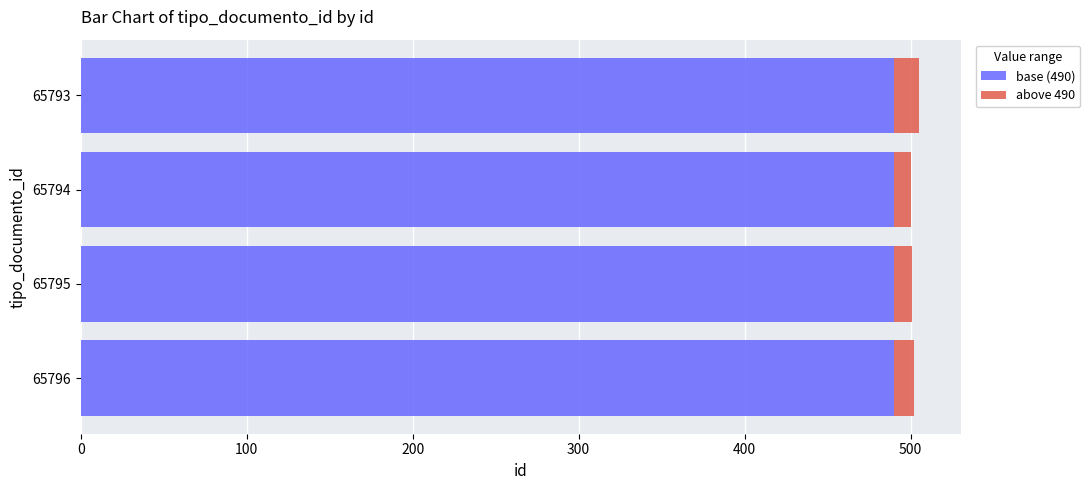

The base (490) series shows 745 at 65794. True or false?

False